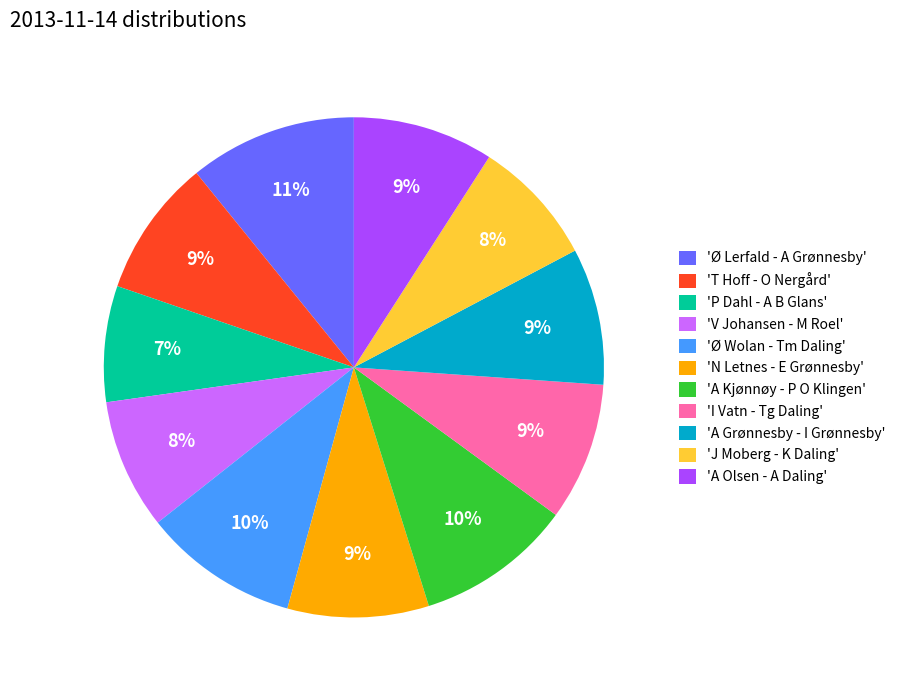

Which slice is the largest?

'Ø Lerfald - A Grønnesby'